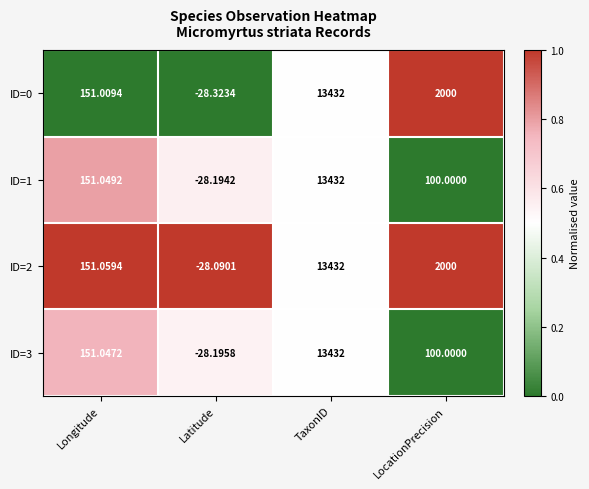

Which series has the largest total across all categories?

ID=2